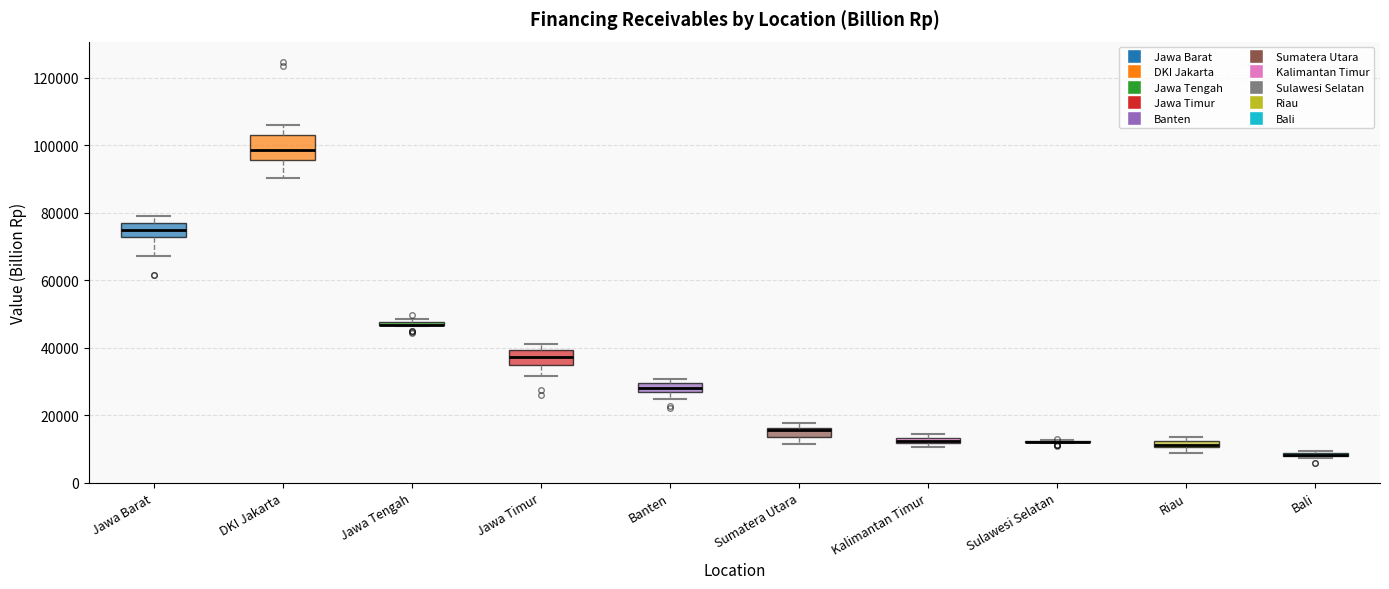

Comparing the boxes themselves (not the whiskers), which one is the tallest?

DKI Jakarta